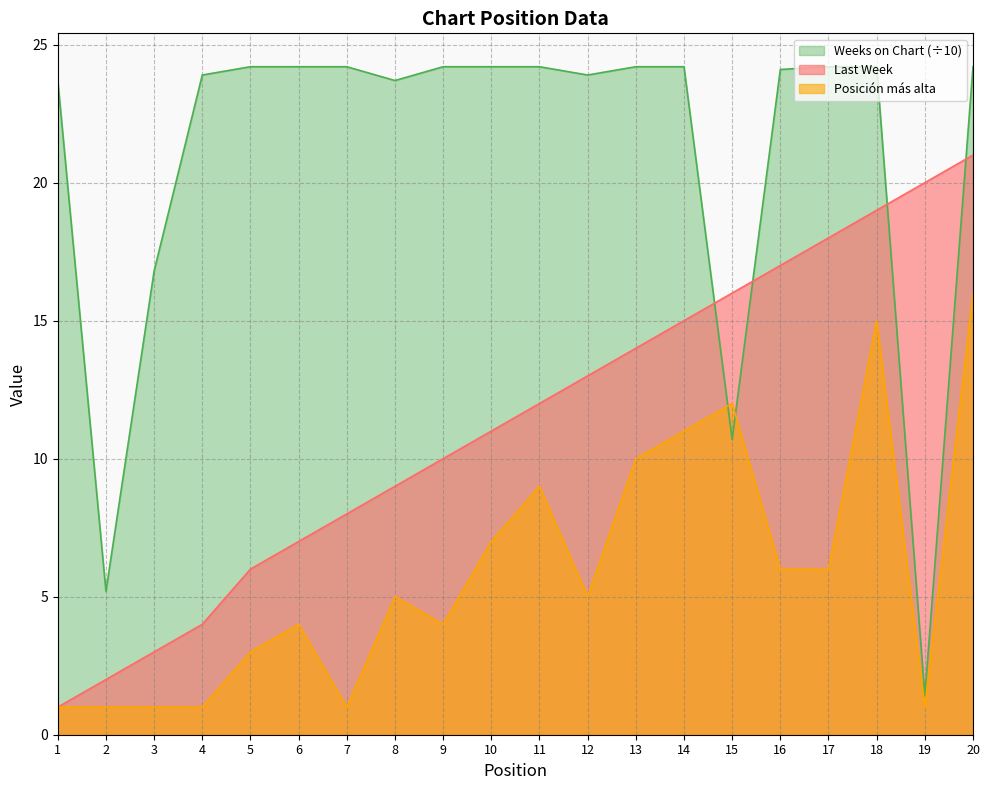

Reading left to right, extract all data points from this chart.

Last Week: 1.0	2.0	3.0	4.0	6.0	7.0	8.0	9.0	10.0	11.0	12.0	13.0	14.0	15.0	16.0	17.0	18.0	19.0	20.0	21.0
Posicion mas alta: 1.0	1.0	1.0	1.0	3.0	4.0	1.0	5.0	4.0	7.0	9.0	5.0	10.0	11.0	12.0	6.0	6.0	15.0	1.0	16.0
Weeks on Chart: 23.7	5.2	16.8	23.9	24.2	24.2	24.2	23.7	24.2	24.2	24.2	23.9	24.2	24.2	10.7	24.1	24.2	24.2	1.4	24.2